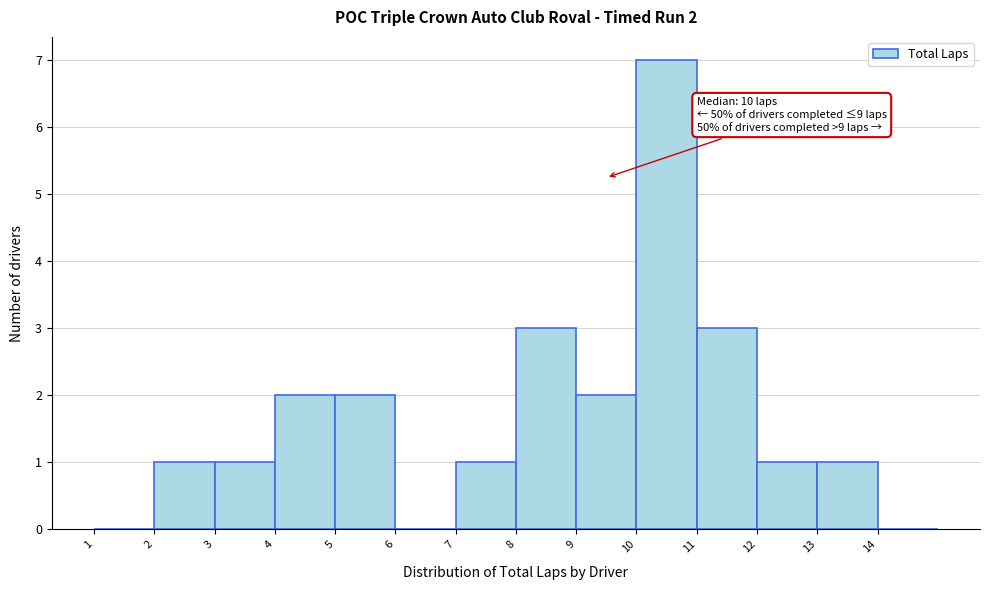

Over which range of the x-axis is the bar tallest?

10 to 11